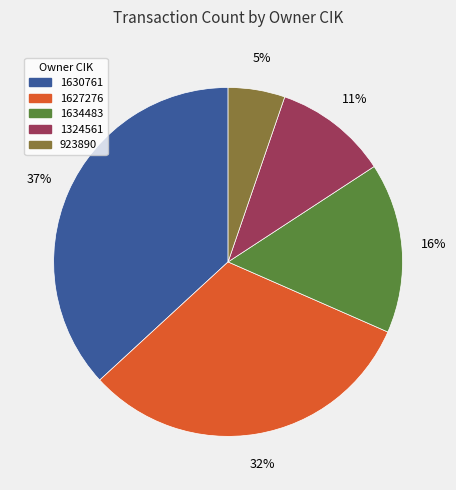

Does any single category account for the majority?

No